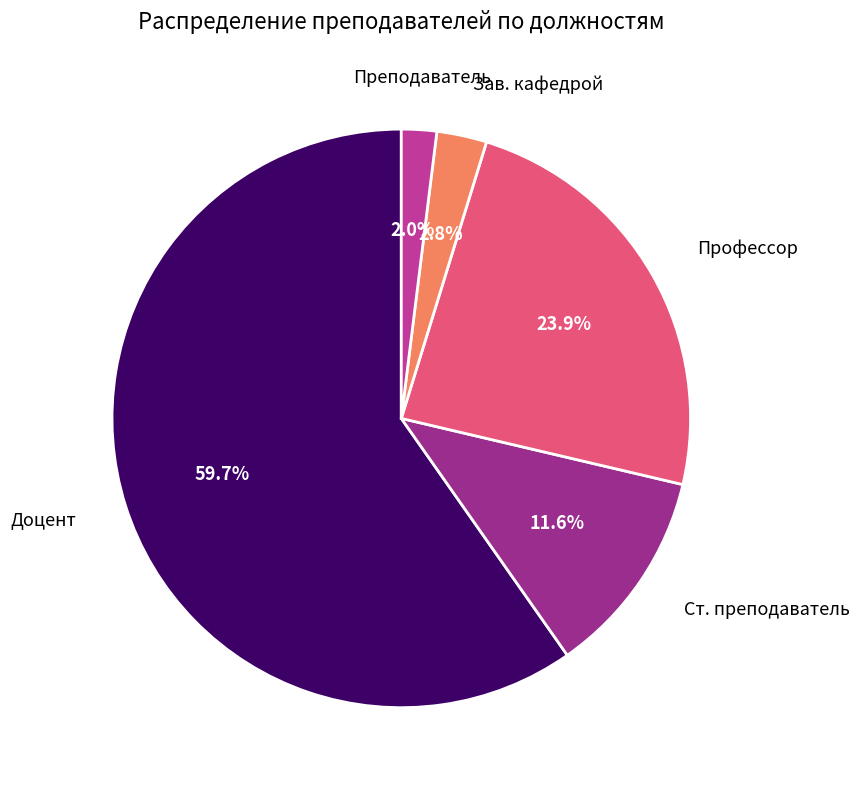

Which category has the biggest portion of the pie?

Доцент